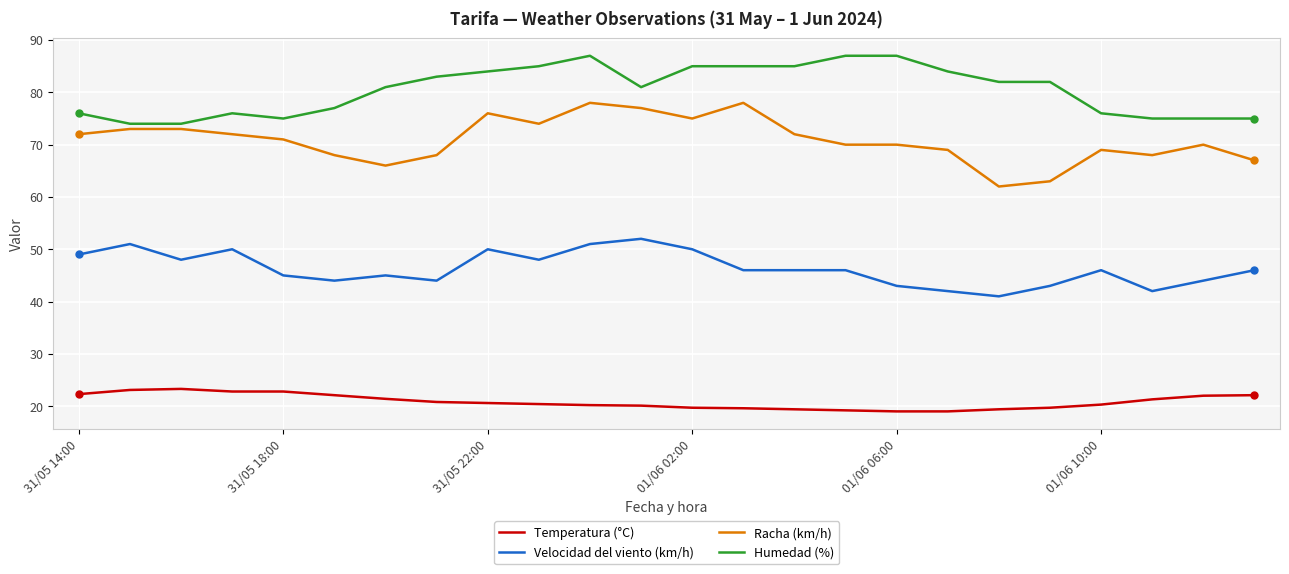

What is the minimum value for Humedad (%)?

74.0